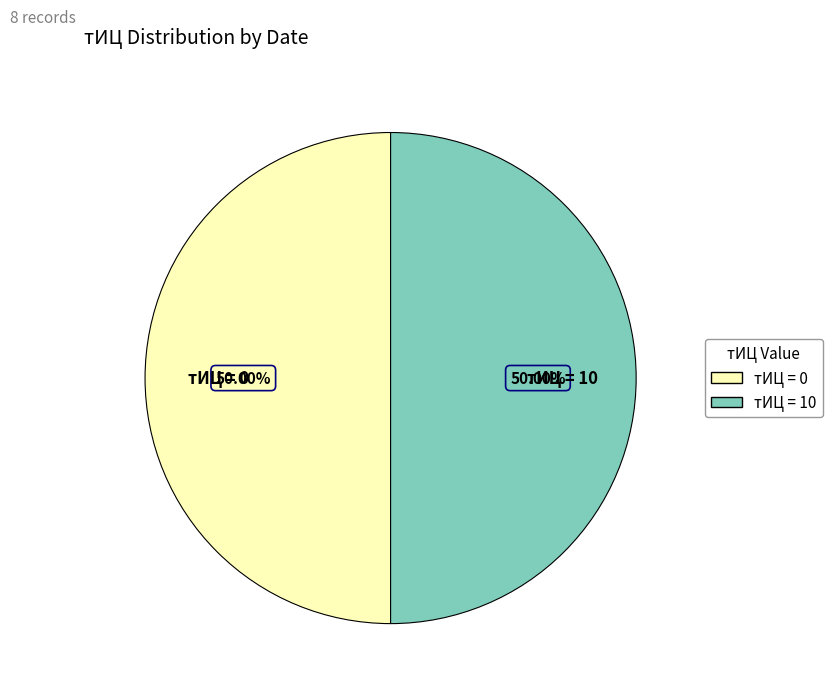

Combined, do тИЦ = 0 and тИЦ = 10 account for over 50%?

Yes